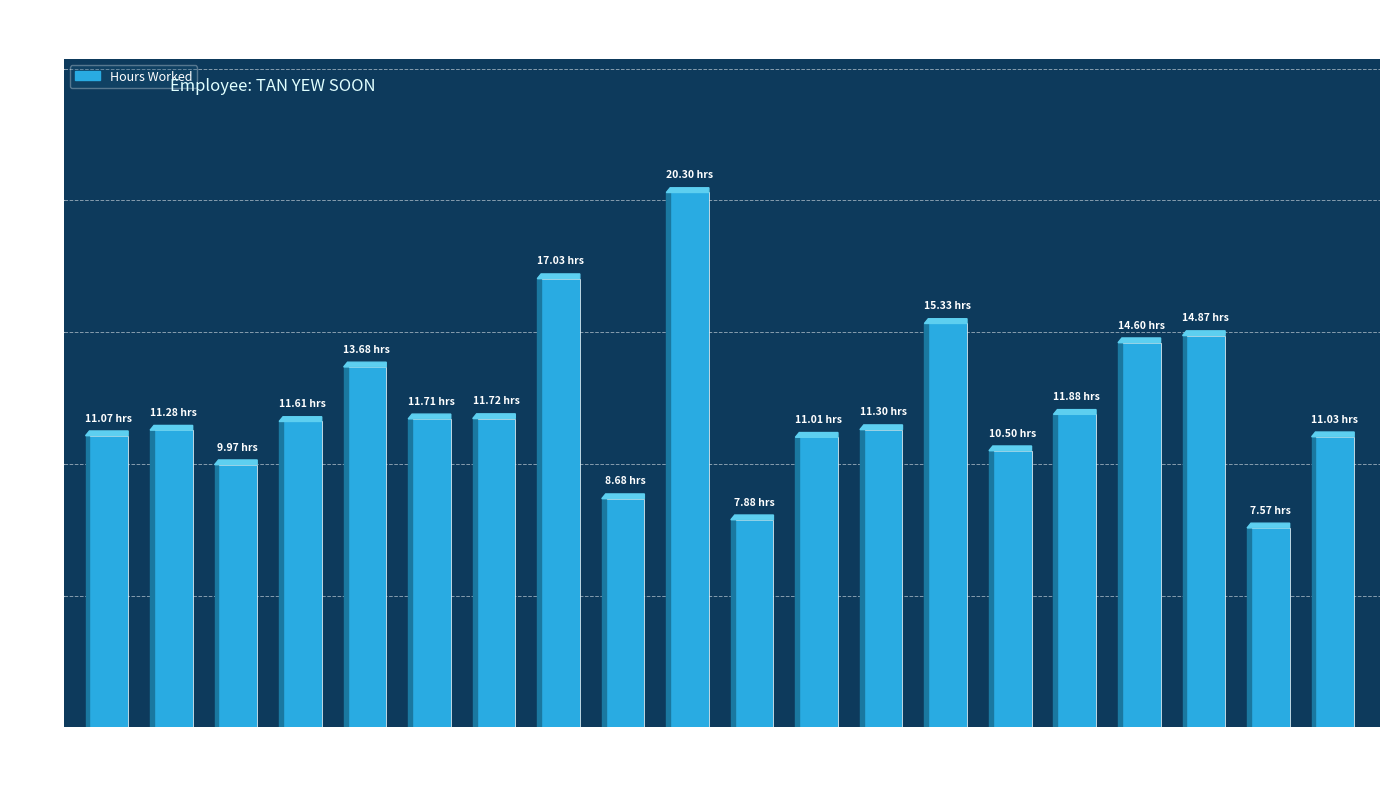

How many series are shown in this chart?

1